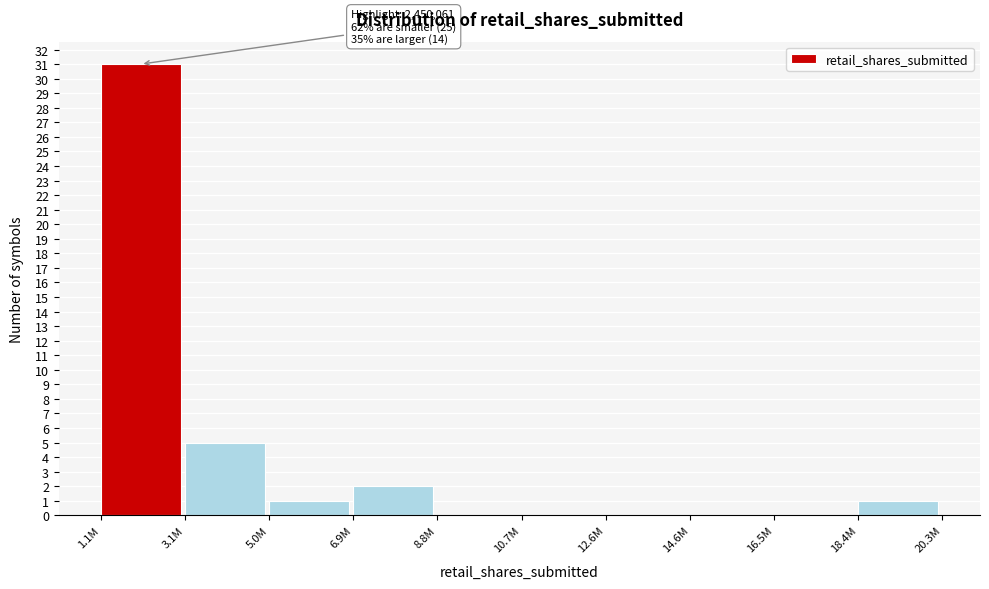

Reading left to right, extract all data points from this chart.

1.1M=31	3.1M=5	5.0M=1	6.9M=2	8.8M=0	10.7M=0	12.6M=0	14.6M=0	16.5M=0	18.4M=1